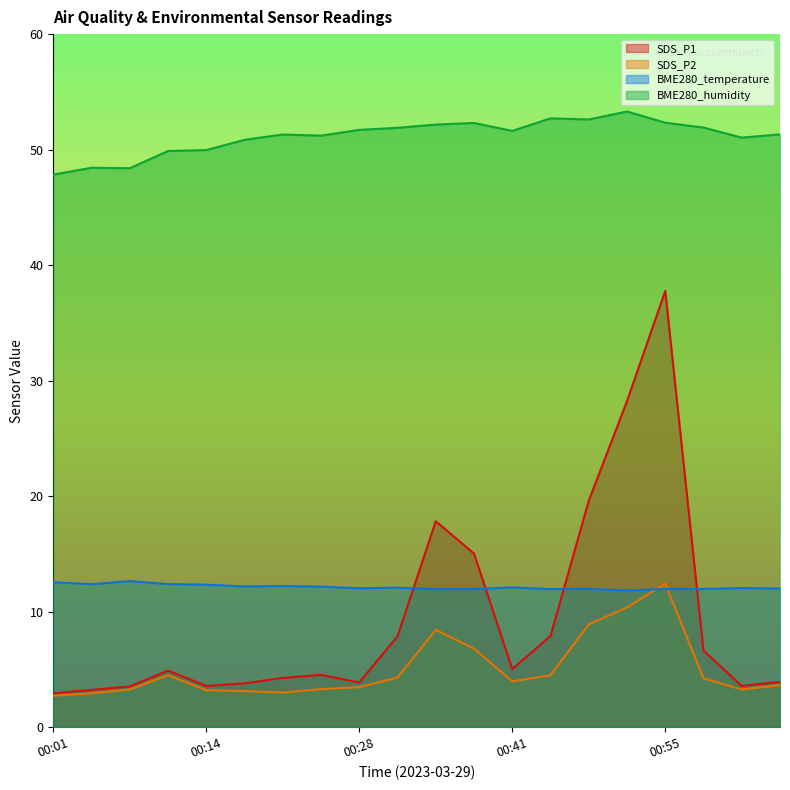

Reading right to left, extract all data points from this chart.

SDS_P1: 3.9	3.6	6.6	37.8	28.2	19.6	7.9	5.0	15.0	17.8	7.9	3.9	4.5	4.3	3.8	3.6	4.9	3.5	3.2	2.9
SDS_P2: 3.6	3.3	4.2	12.4	10.4	8.9	4.5	4.0	6.8	8.4	4.3	3.5	3.3	3.0	3.1	3.2	4.5	3.3	2.9	2.7
BME280_temperature: 12.0	12.1	12.0	12.0	11.8	12.0	12.0	12.1	12.0	11.9	12.1	12.0	12.2	12.2	12.2	12.3	12.4	12.7	12.4	12.6
BME280_humidity: 51.3	51.0	51.9	52.3	53.3	52.6	52.7	51.6	52.3	52.2	51.9	51.7	51.2	51.3	50.9	50.0	49.9	48.4	48.4	47.8